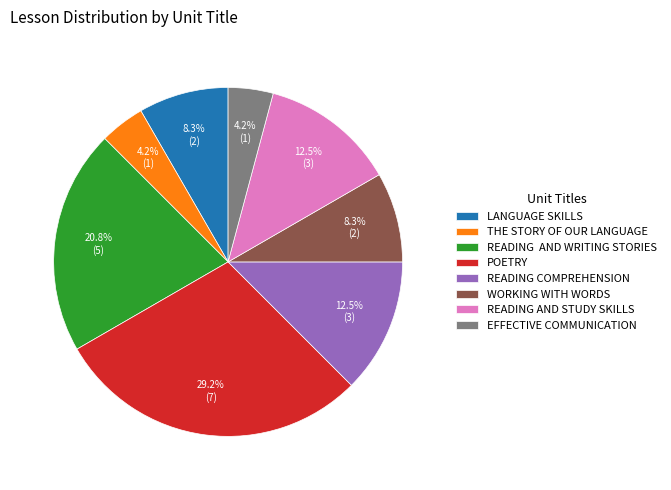

How much of the chart is everything except WORKING WITH WORDS?

91.7%